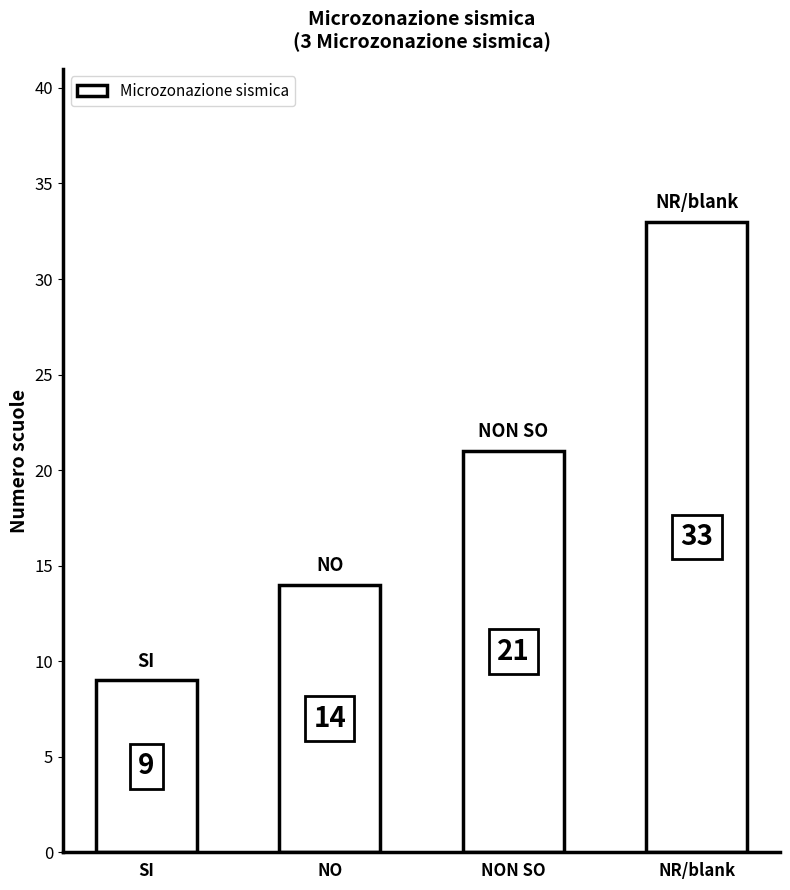

What is the difference between the second highest and minimum values?

12